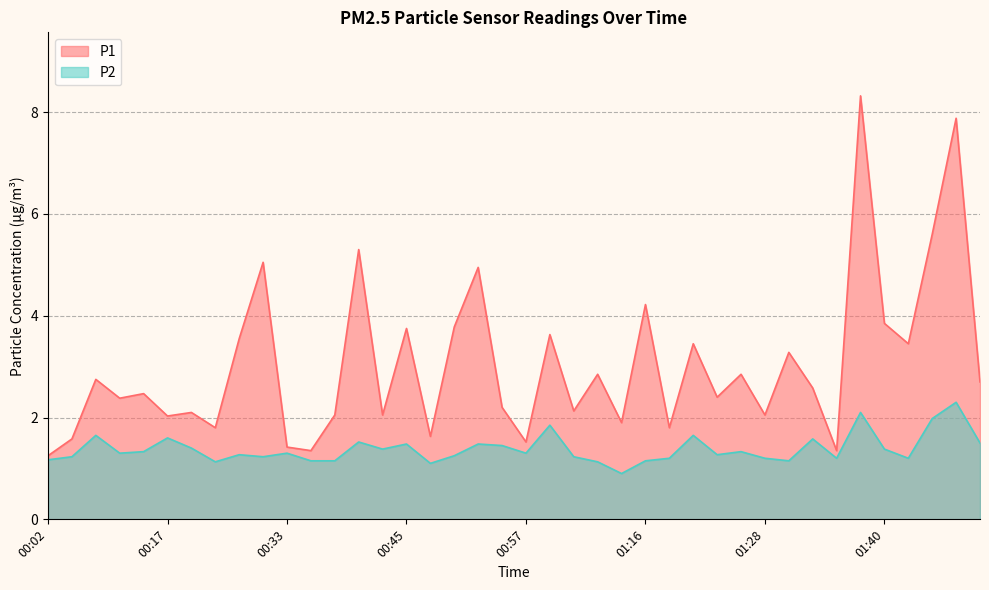

What is the sum of all P1 values?

121.2